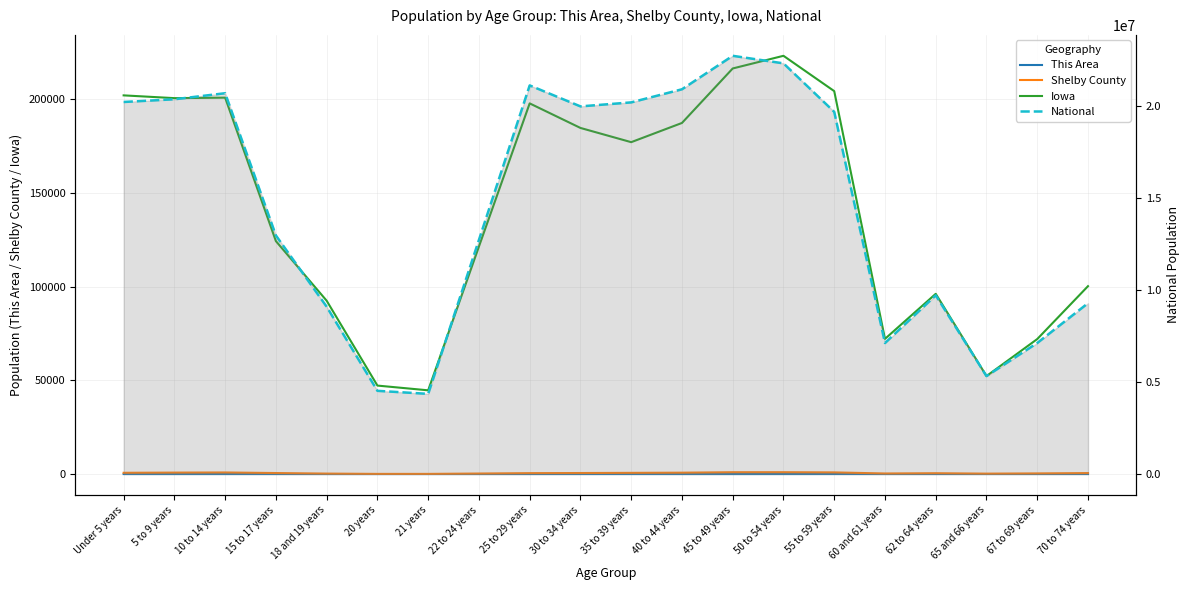

How many data points in National are less than 19664805?

10